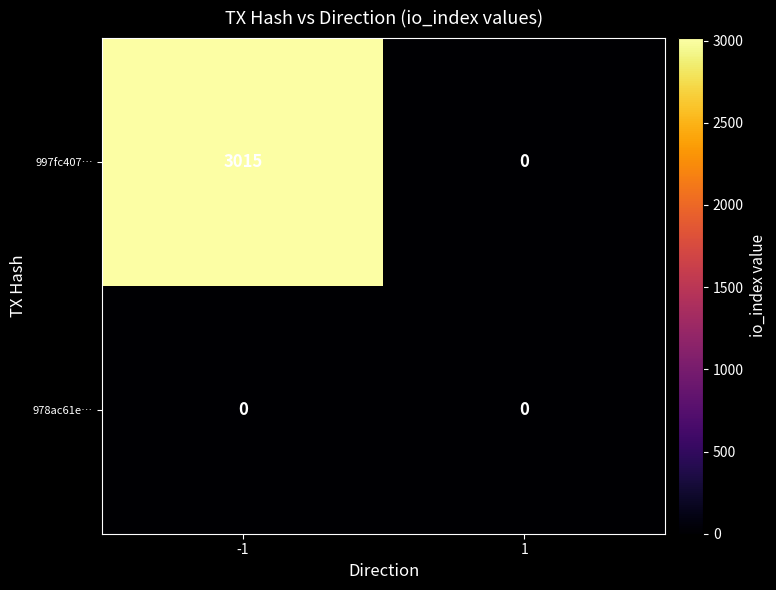

List the series in order of their overall mean, highest first.

997fc407…, 978ac61e…